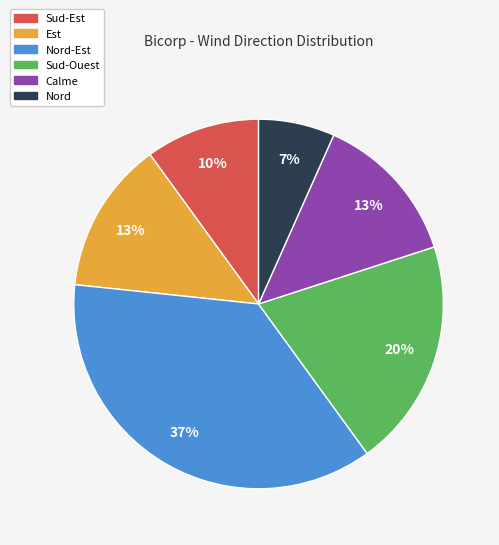

Do Calme and Est together represent more than half of the pie?

No